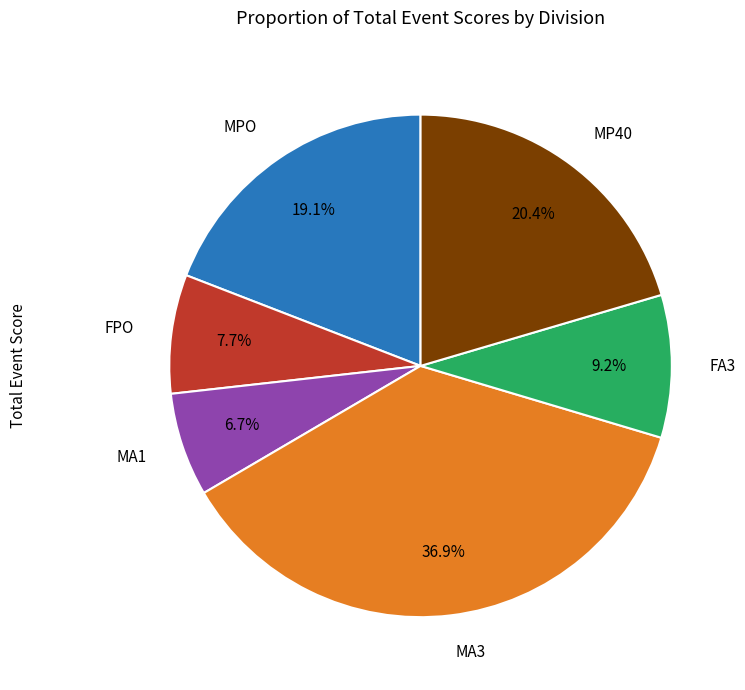

To the nearest percent, what is the average slice percentage?

17%